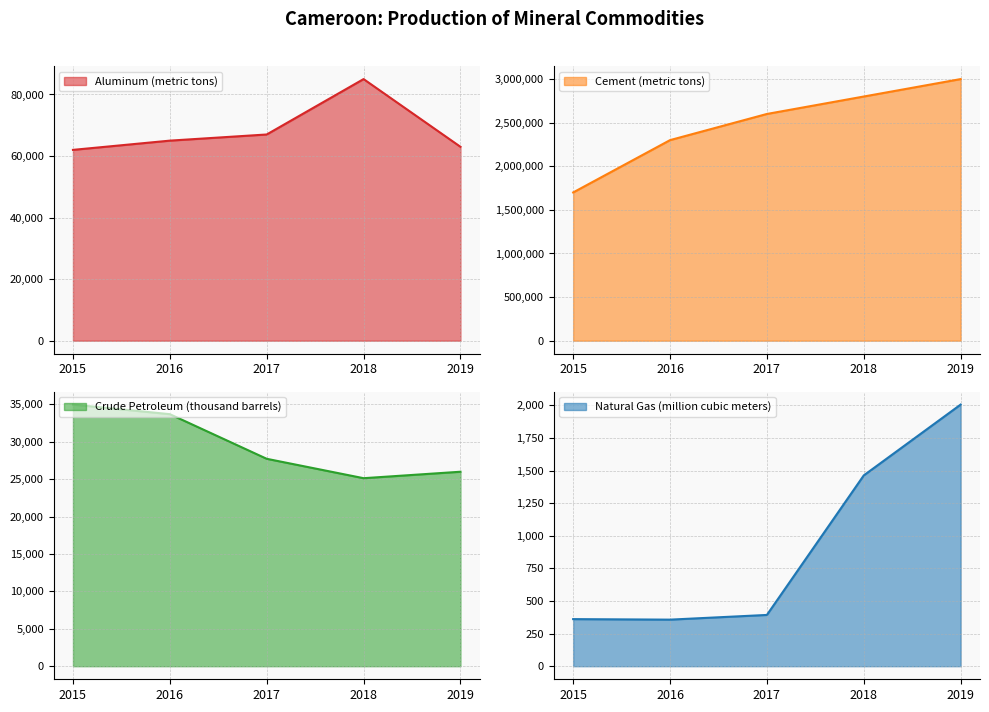

What is the value of the Cement (metric tons) point at the 5th from the left?

3000000